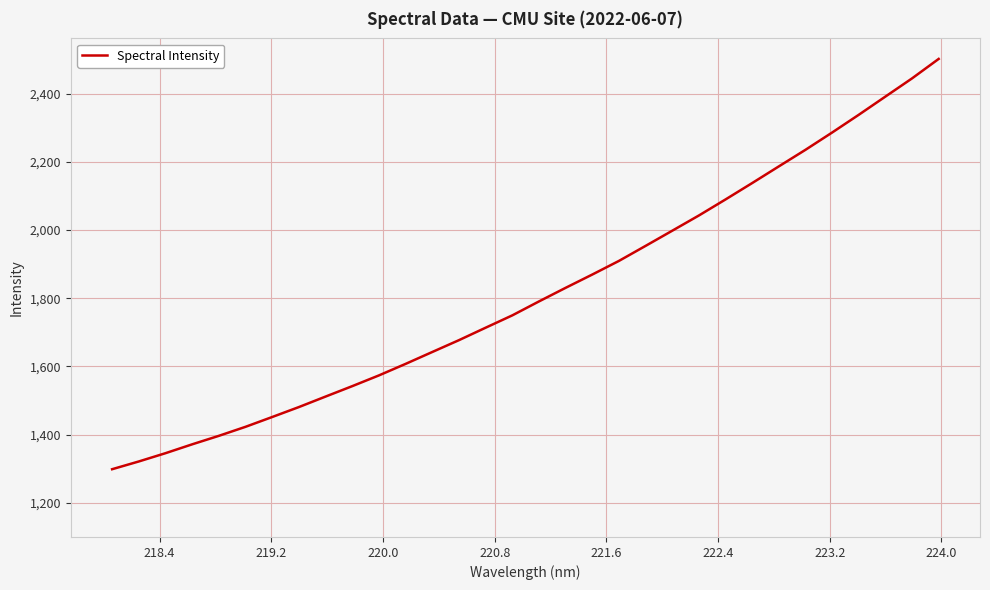

What is the difference between the maximum and minimum values?

1202.8